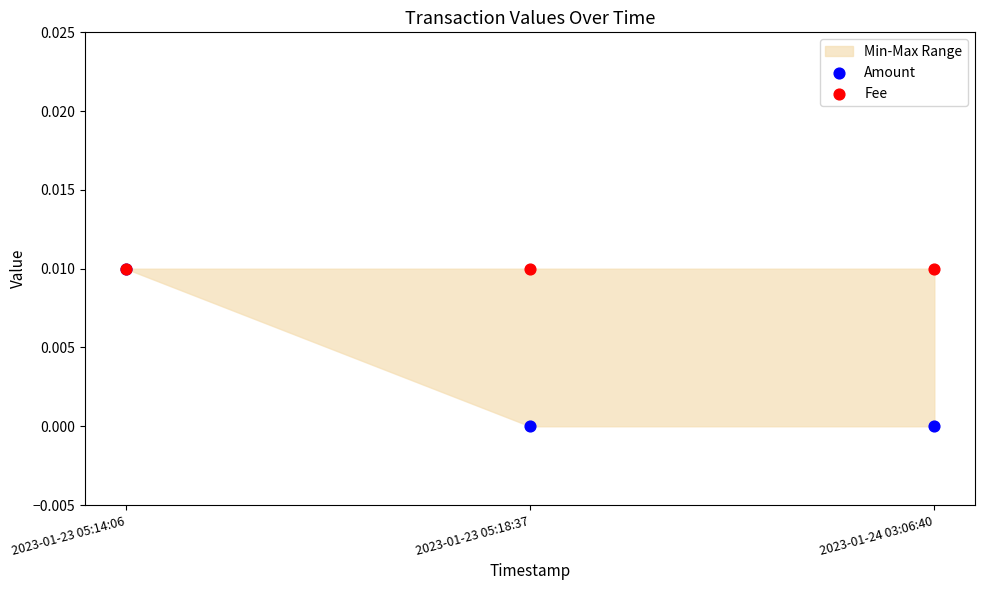

Which series reaches the minimum Y coordinate?

Amount